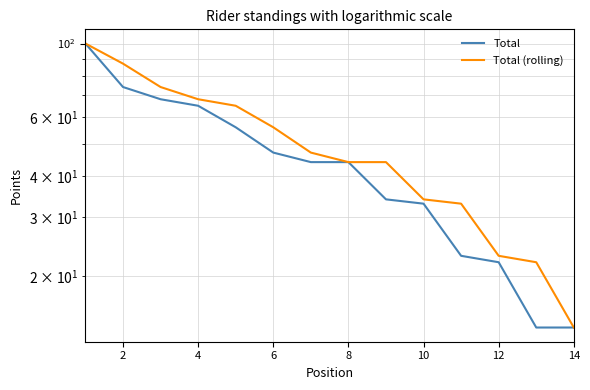

Which series changed the most between 4 and 10?

Total